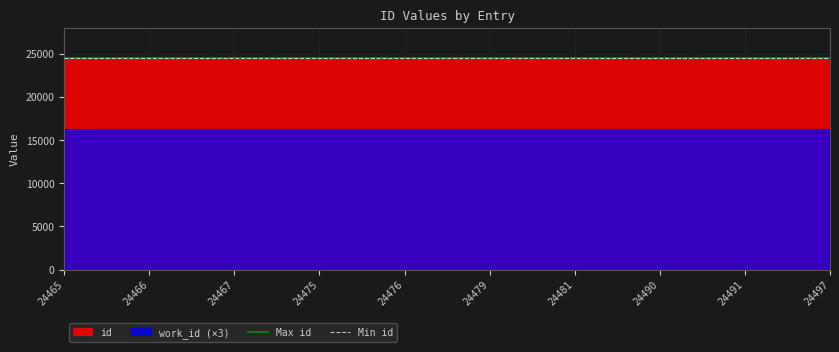

Is it true that id equals 24475 at 24475?

True